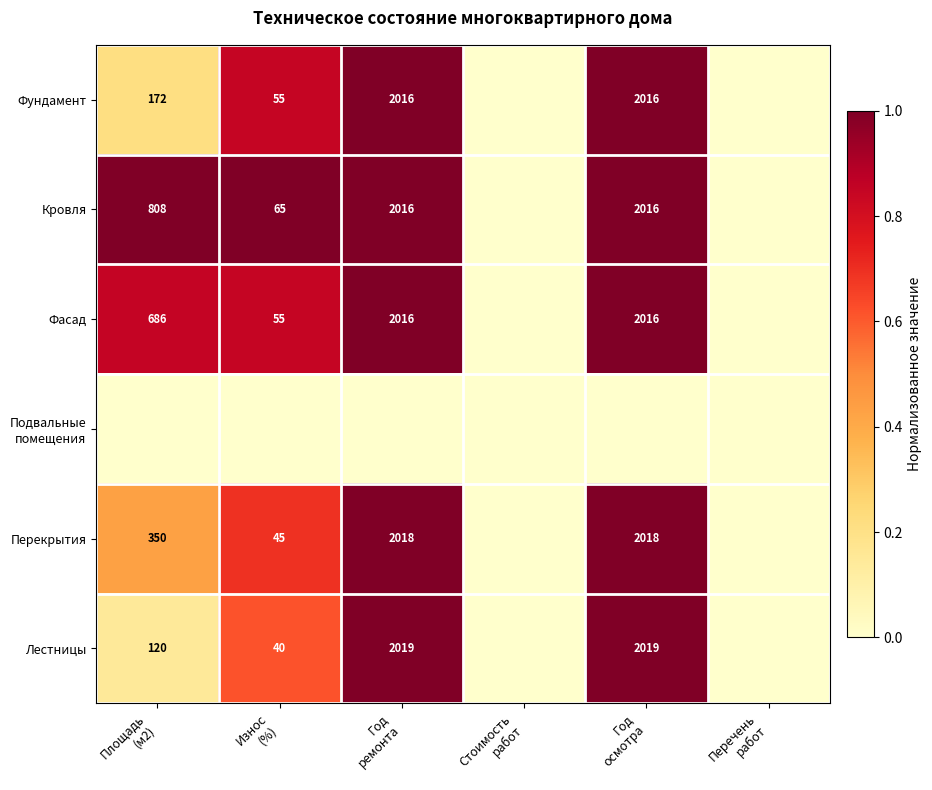

Is it true that Перекрытия equals 1.5 at Год осмотра?

False